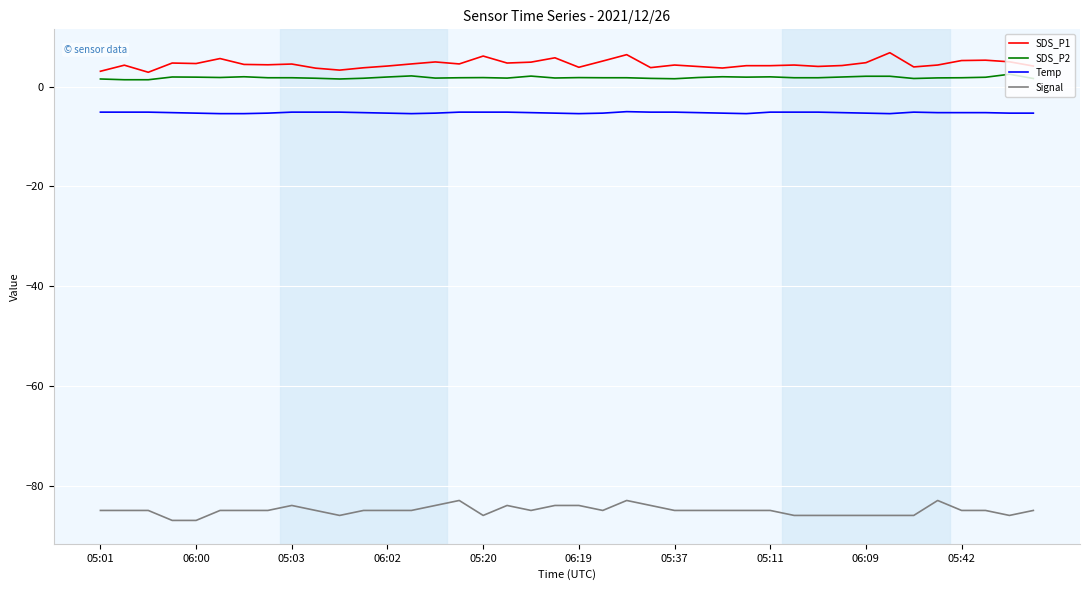

What is the difference between the maximum and minimum values in the SDS_P1 series?

3.9